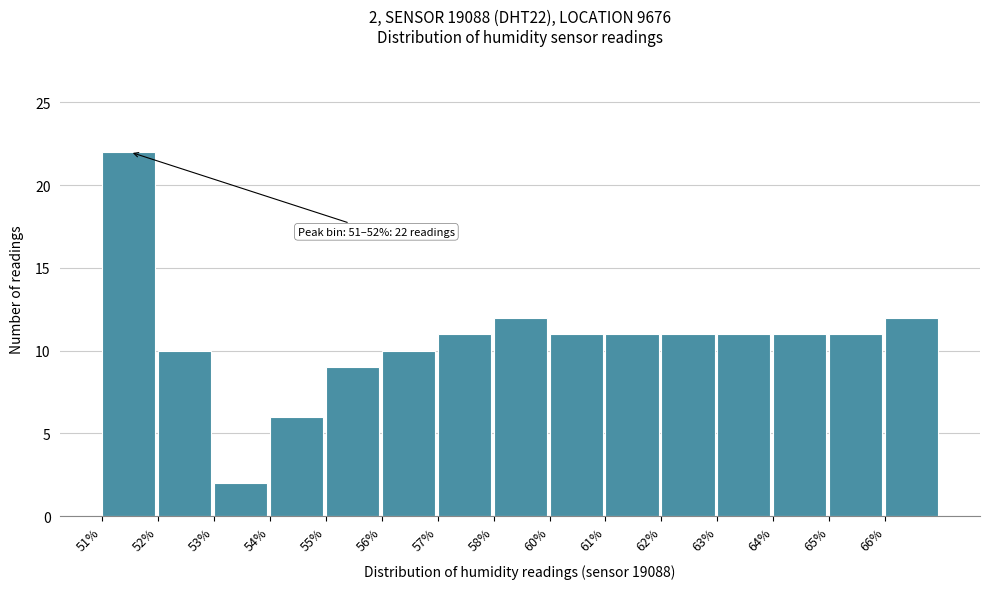

Reading left to right, list all the values displayed in this chart.

22	10	2	6	9	10	11	12	11	11	11	11	11	11	12